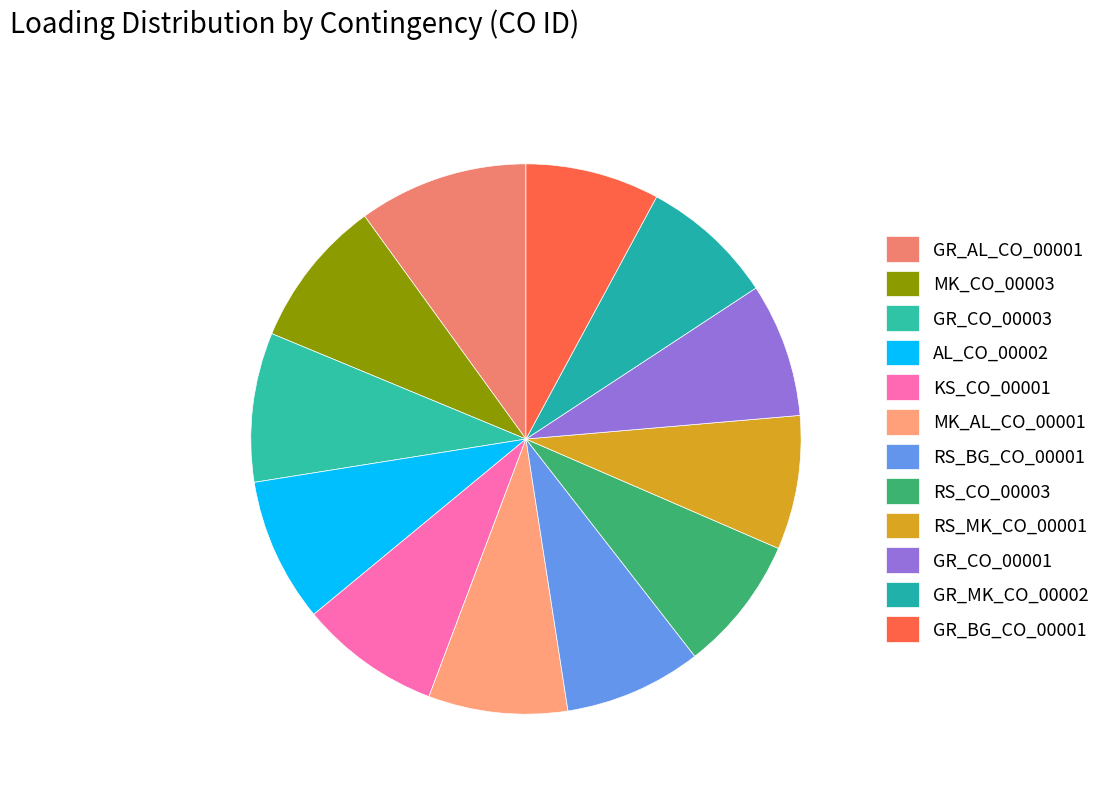

True or false: GR_MK_CO_00002 accounts for 8% of the total.

True